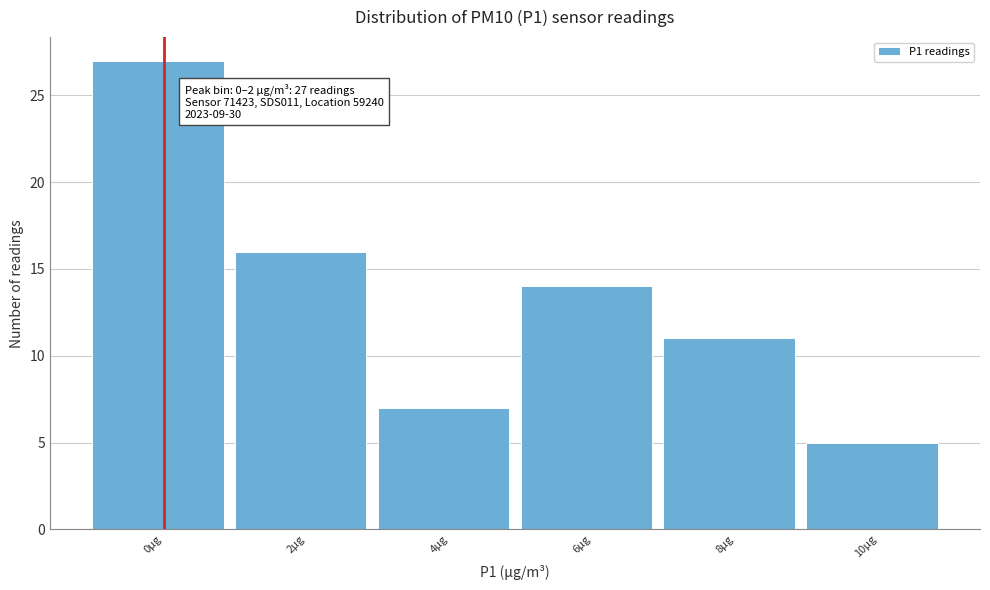

Reading left to right, extract all data points from this chart.

27	16	7	14	11	5